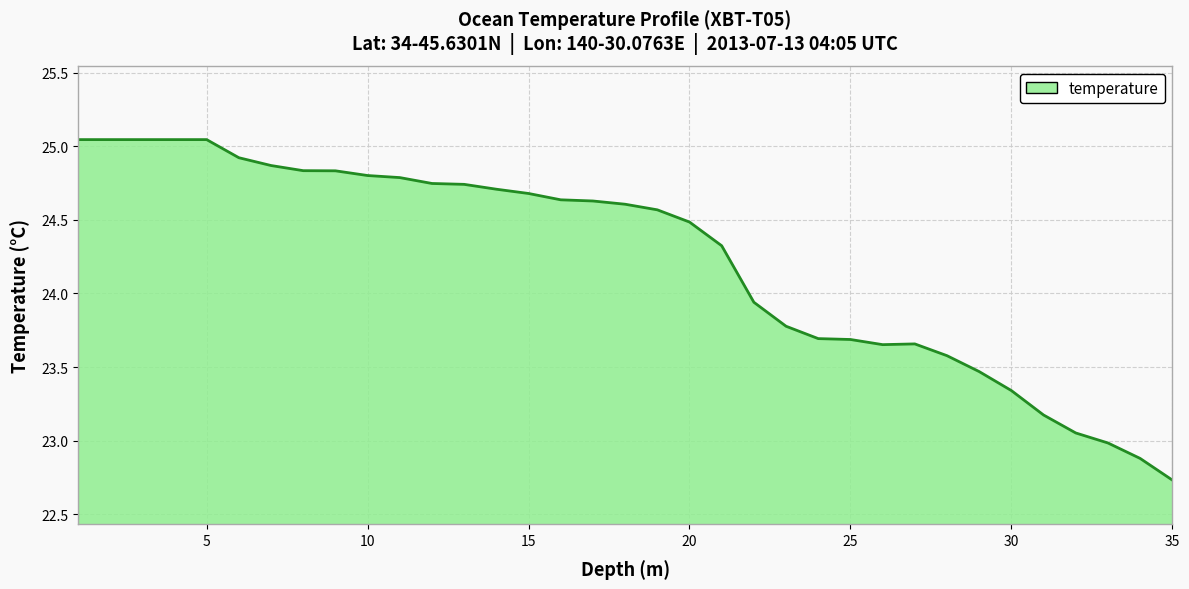

What is the difference between the maximum and minimum values?

2.3